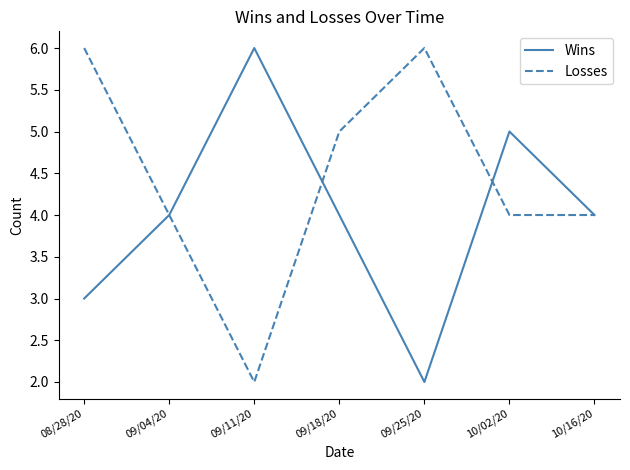

Rank the series at 10/02/20 from highest to lowest value.

Wins, Losses